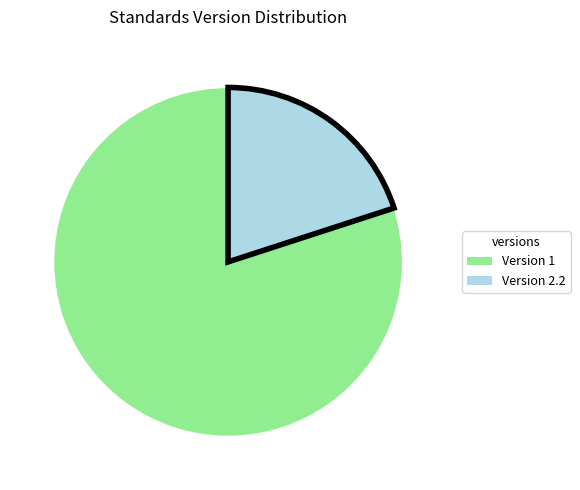

Does any single category account for the majority?

Yes